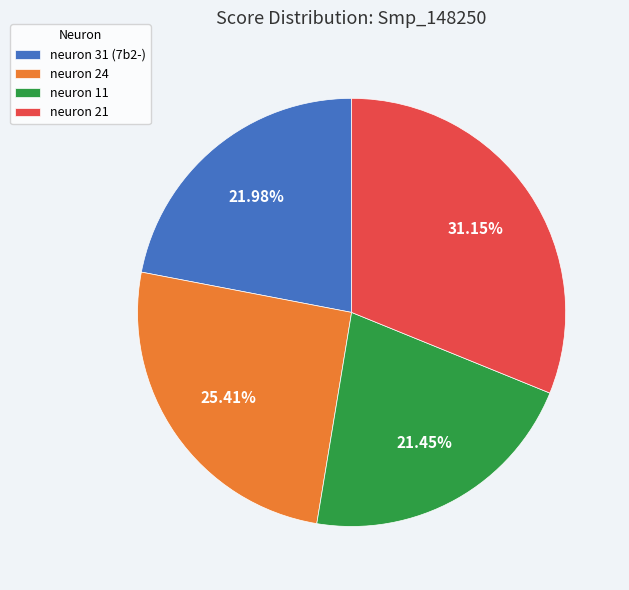

Is there any slice that represents more than half of the pie?

No